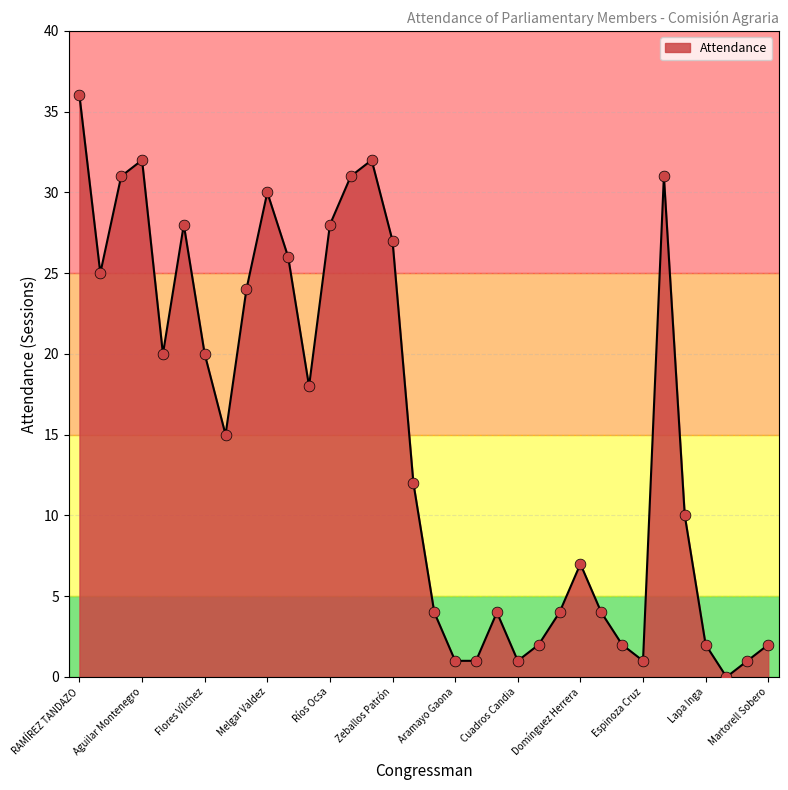

What is the maximum value shown in the chart?

36